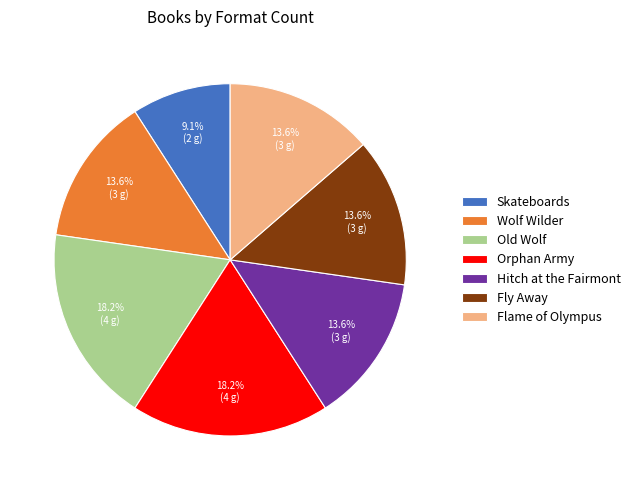

How many segments does this pie chart have?

7